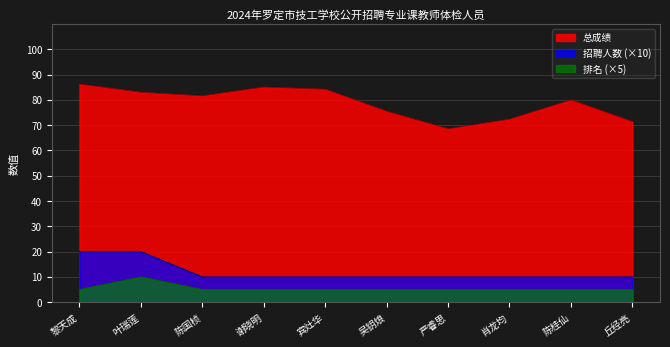

At which category does 总成绩 reach its first local peak?

谢晓明